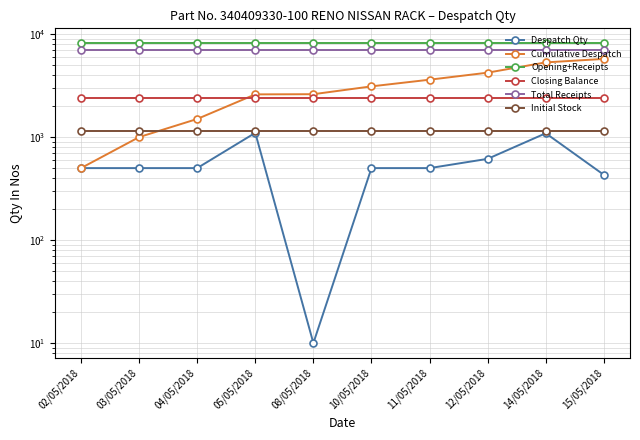

What is the label of the 5th point from the right?

10/05/2018